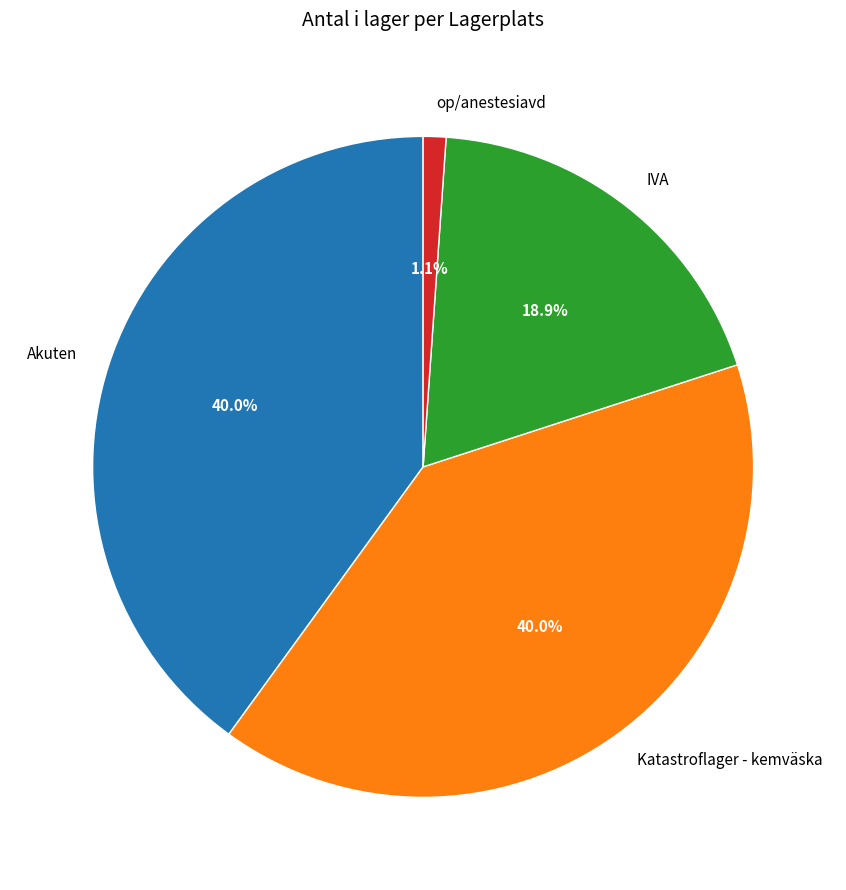

Between Akuten and op/anestesiavd, which is larger?

Akuten